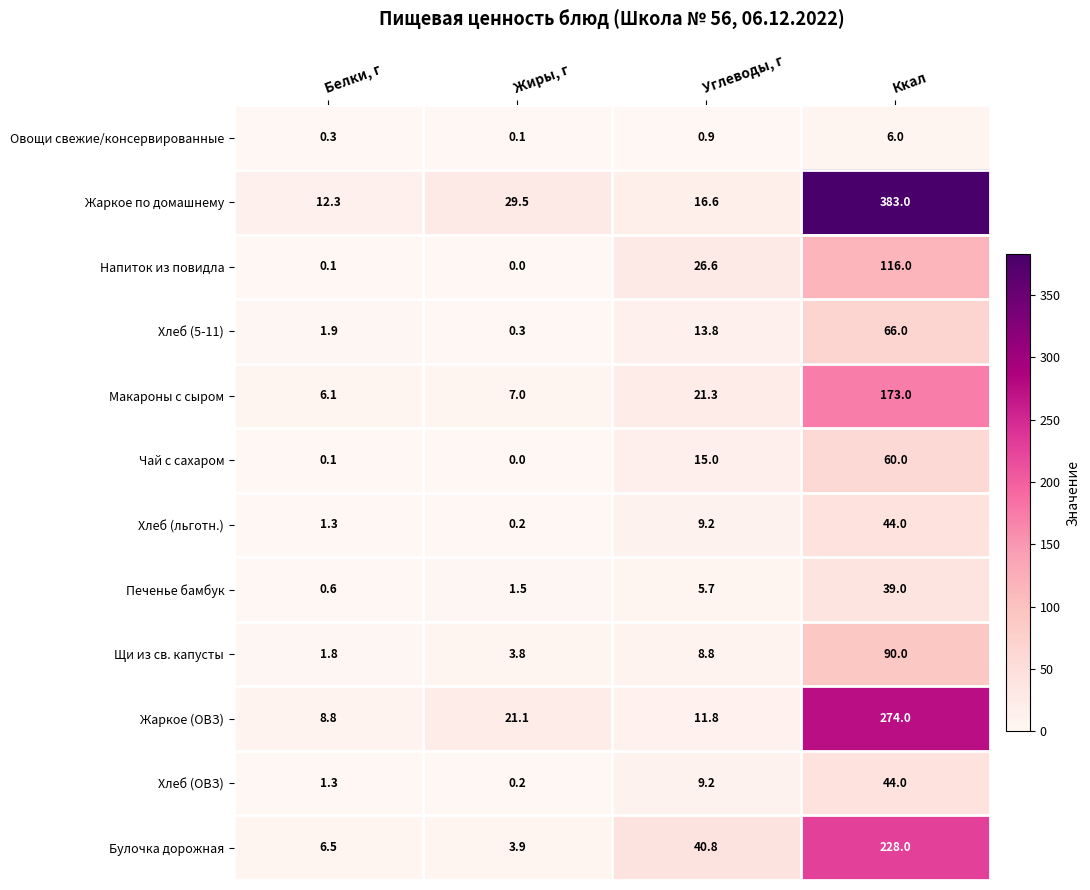

Which label corresponds to the largest value in the chart?

Ккал